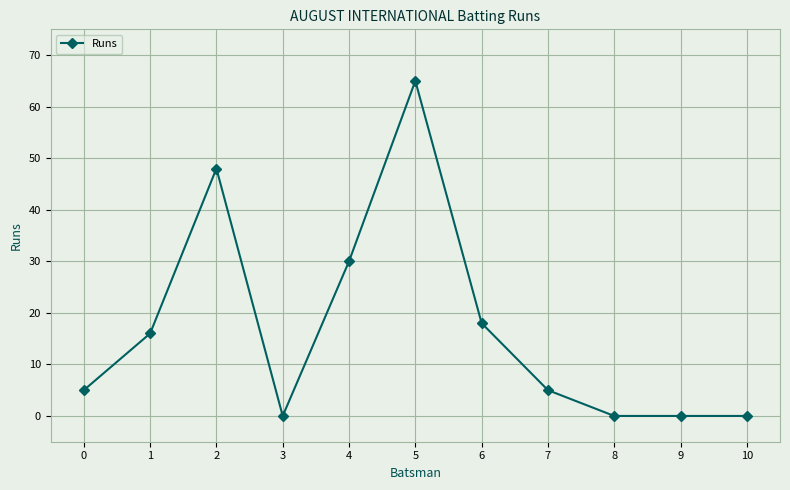

True or false: the data shows 26 at 1.

False